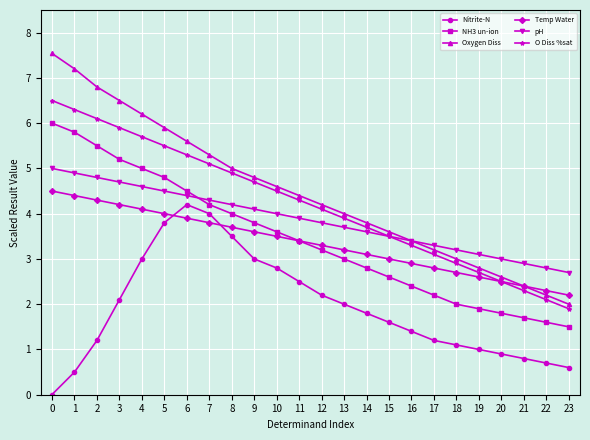

The value of Temp Water at 8 is 5.6. True or false?

False